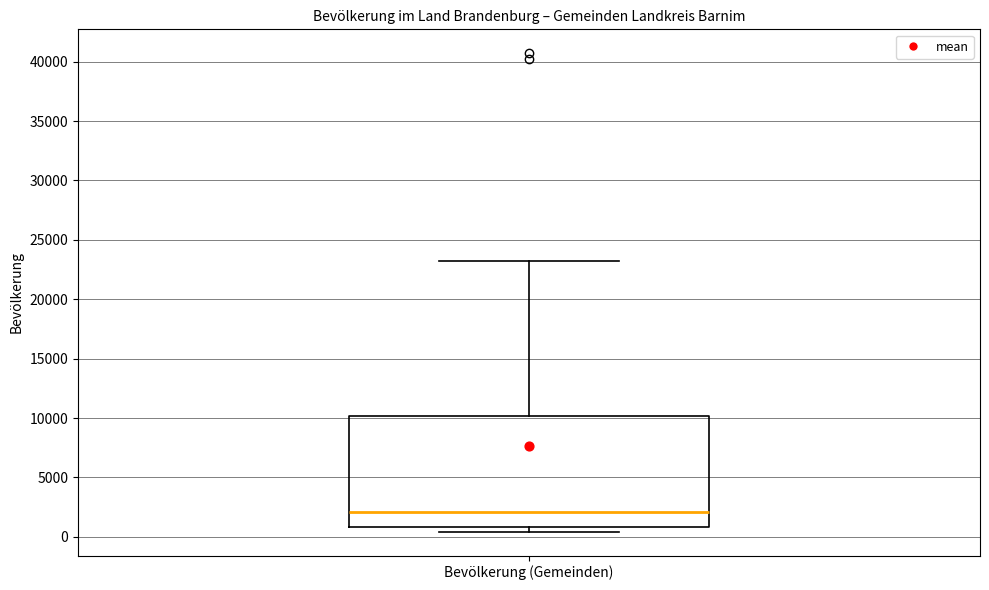

Read this box plot against the y-axis: the position of the median line, the range covered by the box, and the ends of both whiskers. The values are not printed on the chart, so give them approximately, as read against the axis.

median 2000, box 1000 to 10000, whiskers 500 to 23000